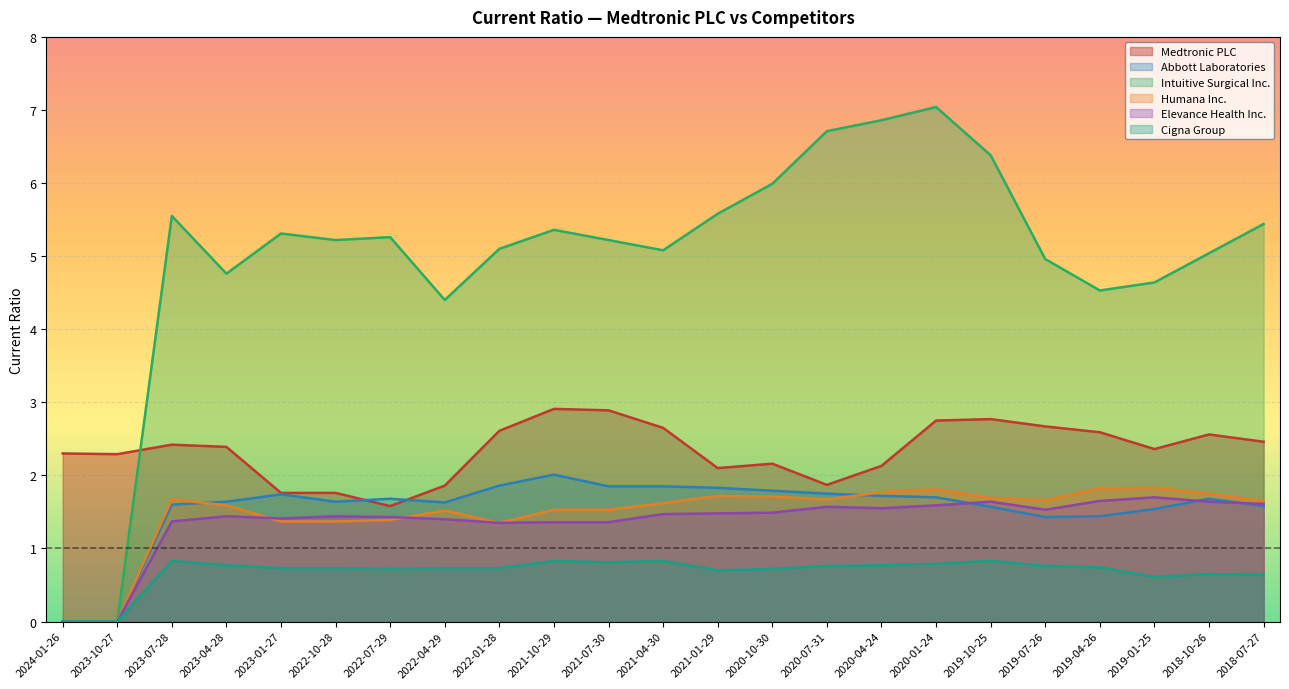

True or false: Abbott Laboratories has a value of 1.4 at 2019-07-26.

True